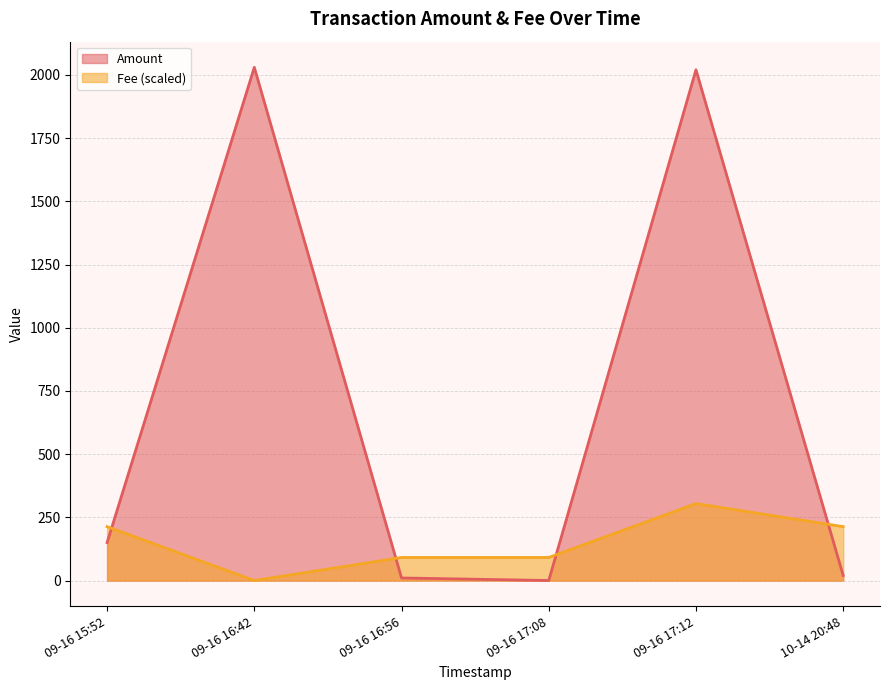

Which series has the largest total across all categories?

Amount